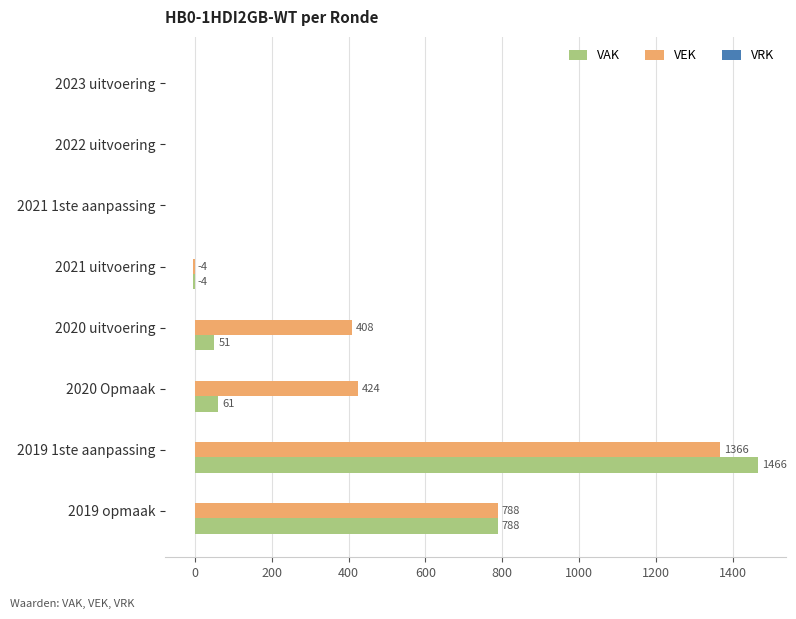

What is the sum of the VAK values at 2020 uitvoering and 2023 uitvoering?

51